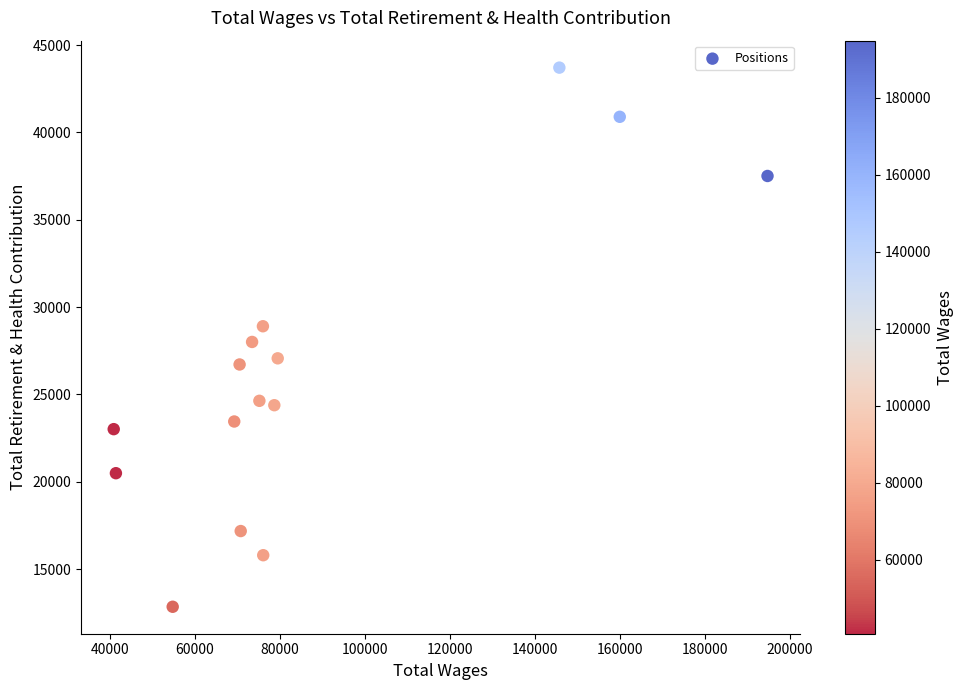

What is the range of X values (max minus min)?

153924